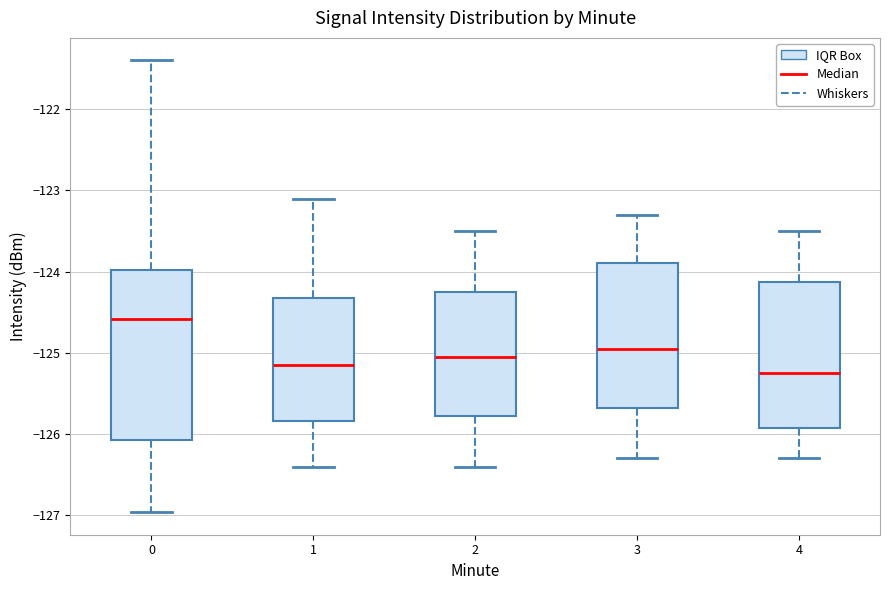

Which box is the tallest, from its lower edge to its upper edge?

0